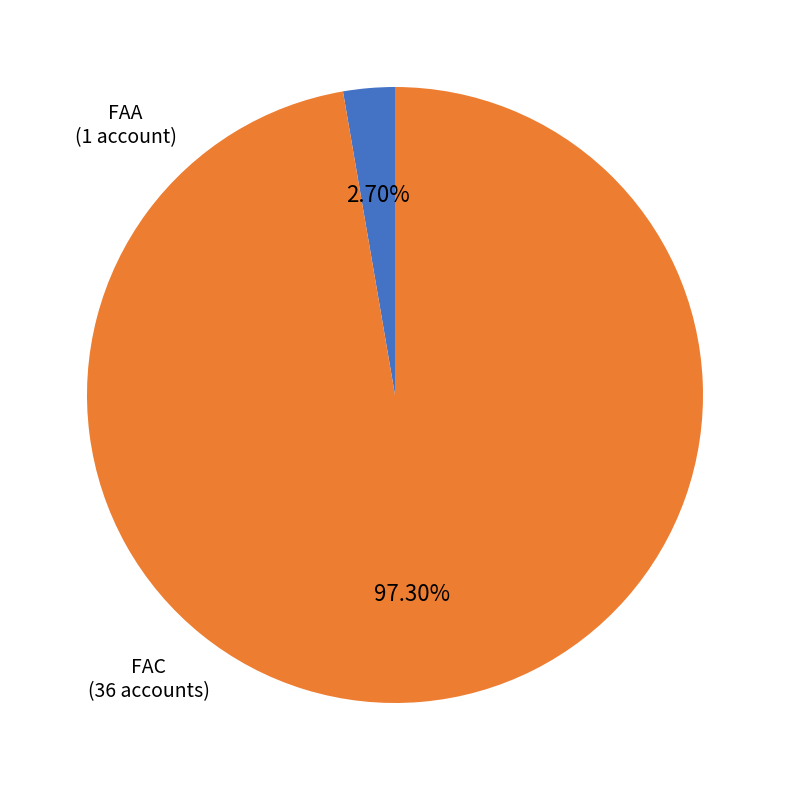

What is the ratio of the value at FAC (36 accounts) to the value at FAA (1 account)?

36.0